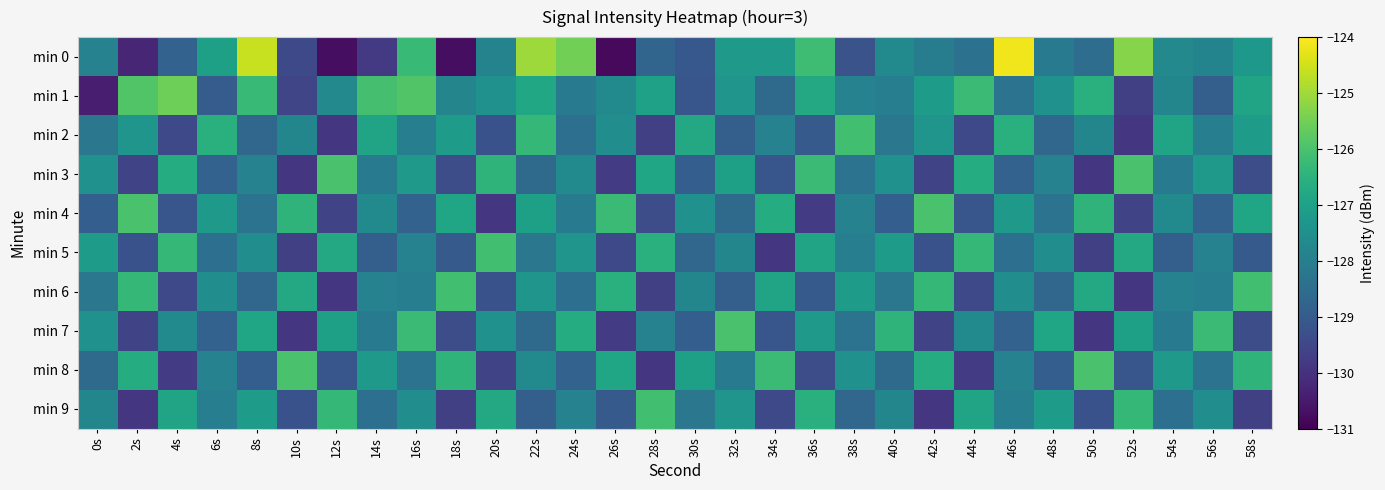

How many categories are shown in the chart?

30